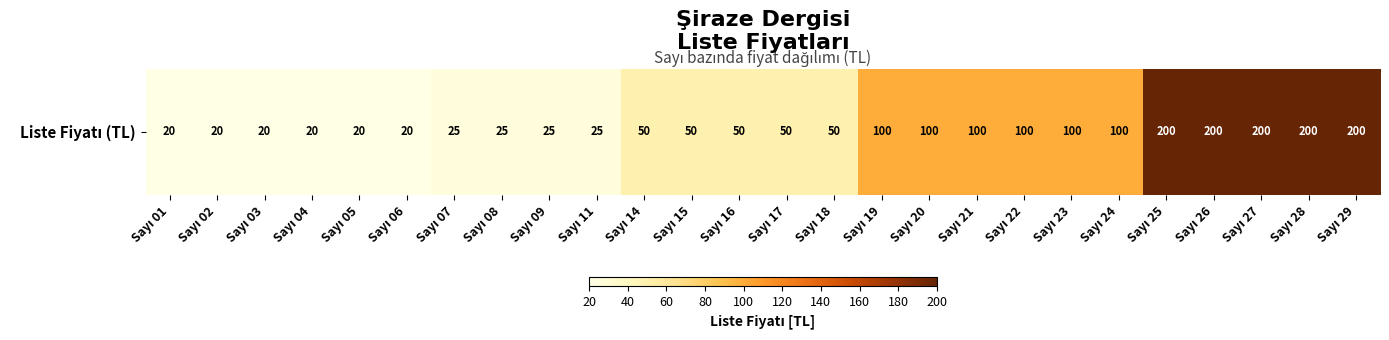

Reading left to right, what are all the values shown in this chart?

Sayı 01=20	Sayı 02=20	Sayı 03=20	Sayı 04=20	Sayı 05=20	Sayı 06=20	Sayı 07=25	Sayı 08=25	Sayı 09=25	Sayı 11=25	Sayı 14=50	Sayı 15=50	Sayı 16=50	Sayı 17=50	Sayı 18=50	Sayı 19=100	Sayı 20=100	Sayı 21=100	Sayı 22=100	Sayı 23=100	Sayı 24=100	Sayı 25=200	Sayı 26=200	Sayı 27=200	Sayı 28=200	Sayı 29=200